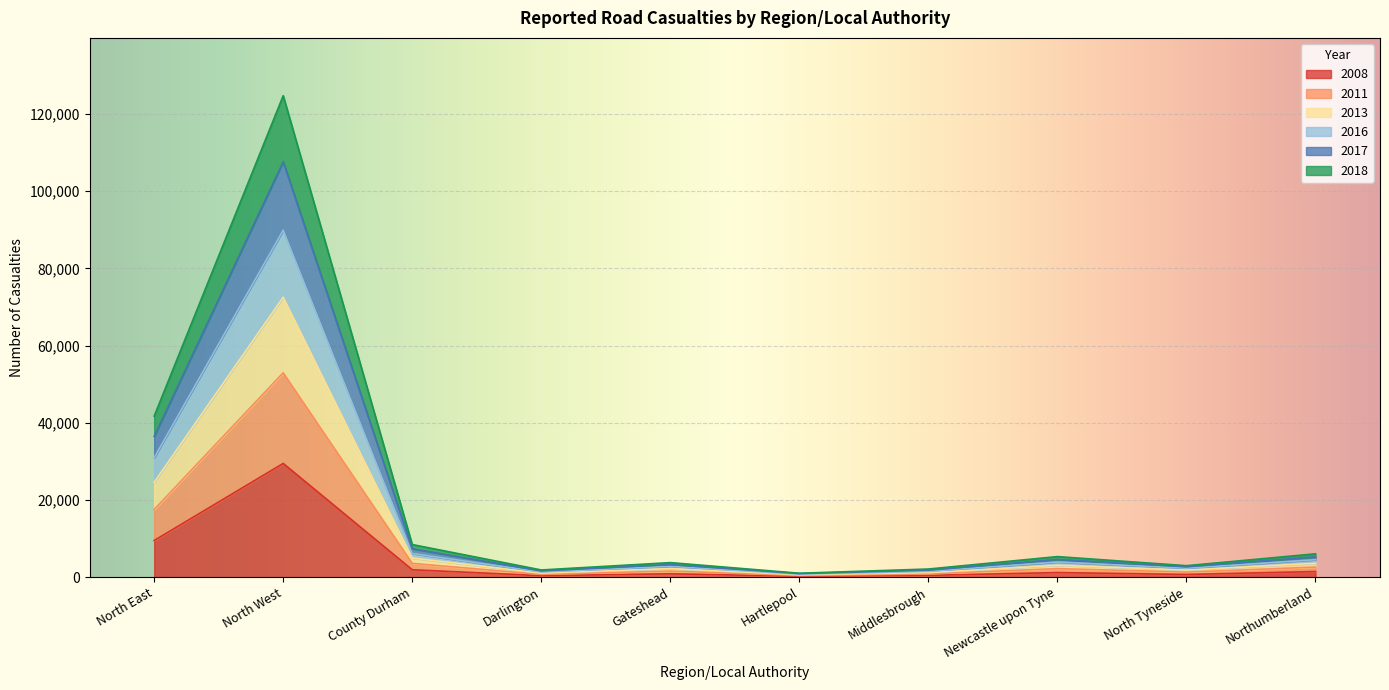

At how many categories does at least one series exceed 37496?

2